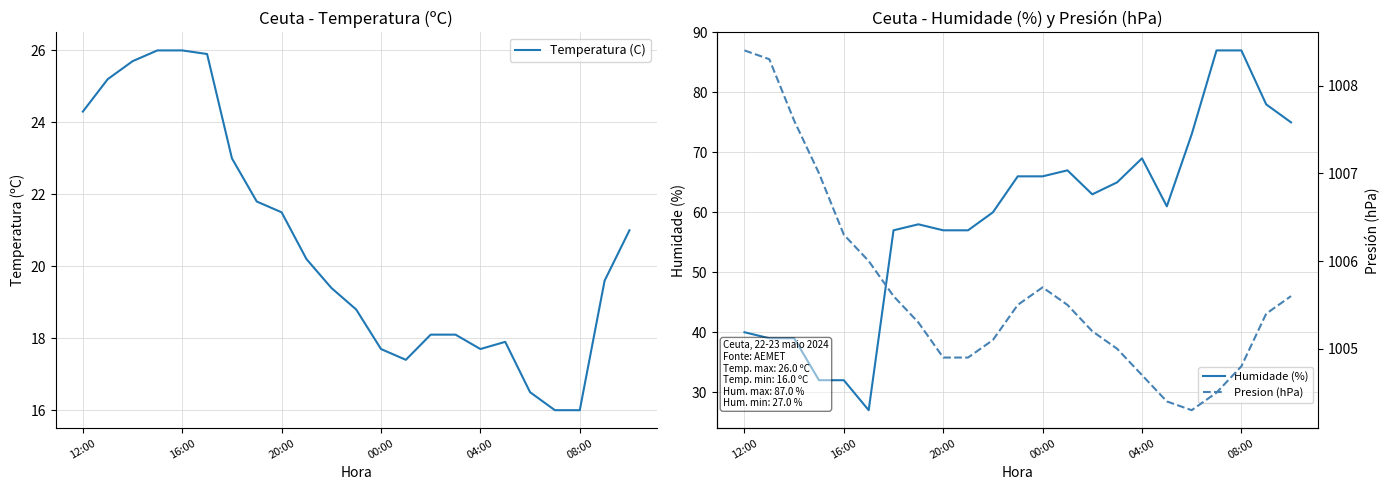

Is it true that Temperatura (C) equals 21.5 at 20:00?

True